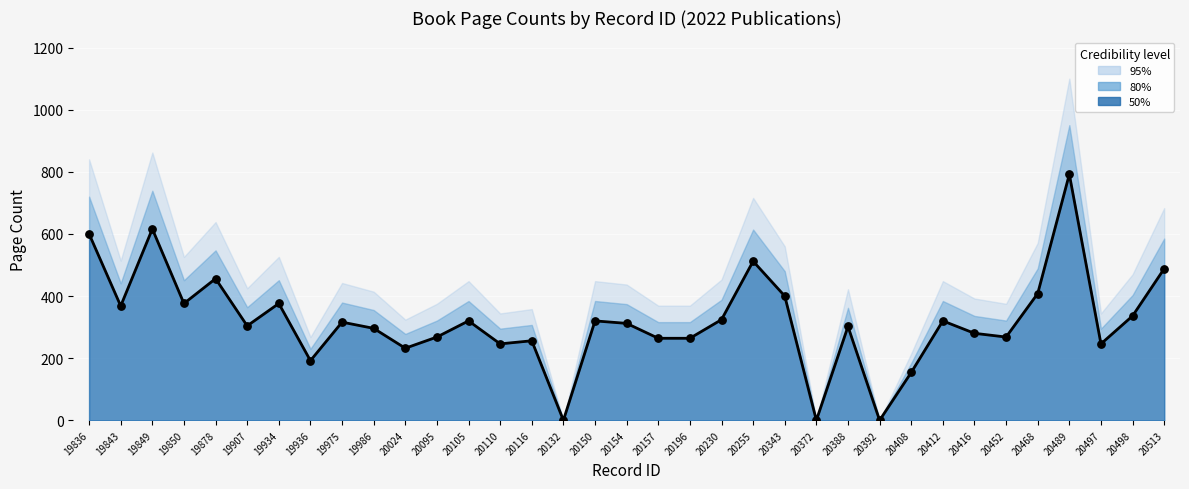

Between 20110 and 19934, which is larger?

19934